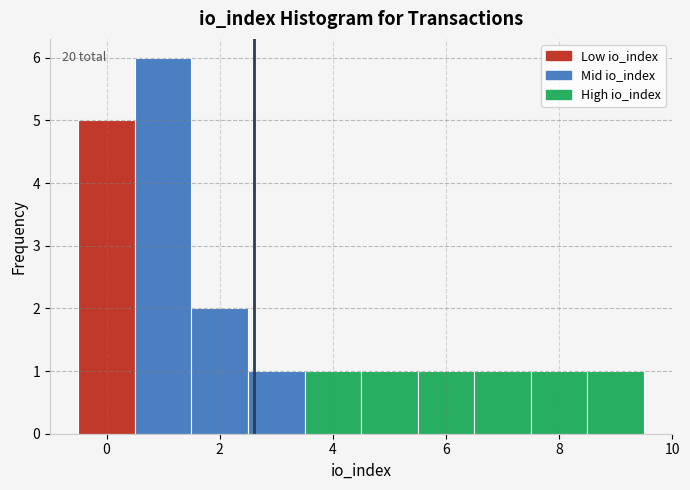

Which range on the x-axis has the tallest bar?

0.5 to 1.5